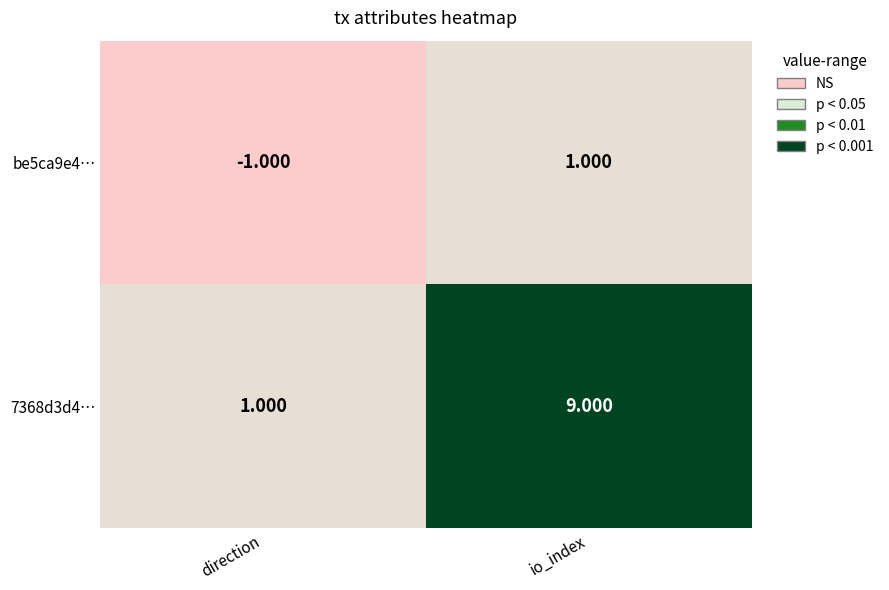

At which category is the sum across all series the highest?

io_index